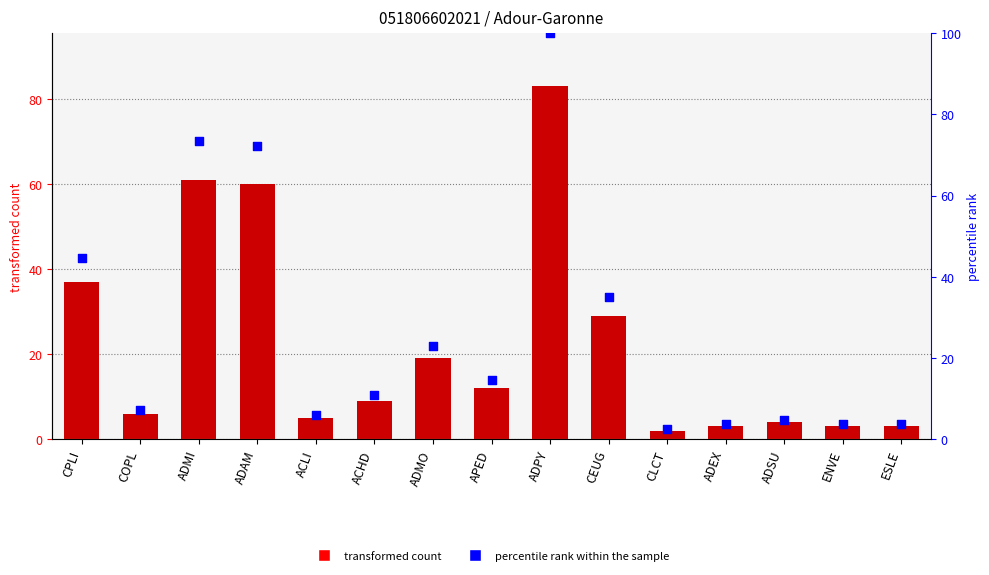

Which series contains the lowest Y value?

col_2